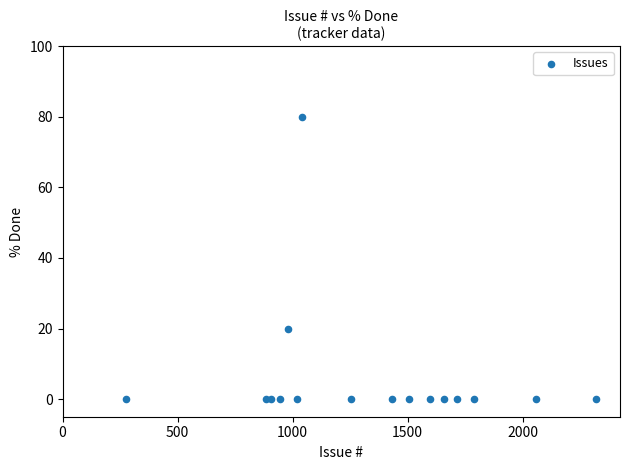

What Y value in the scatter plot is closest to 40?

20